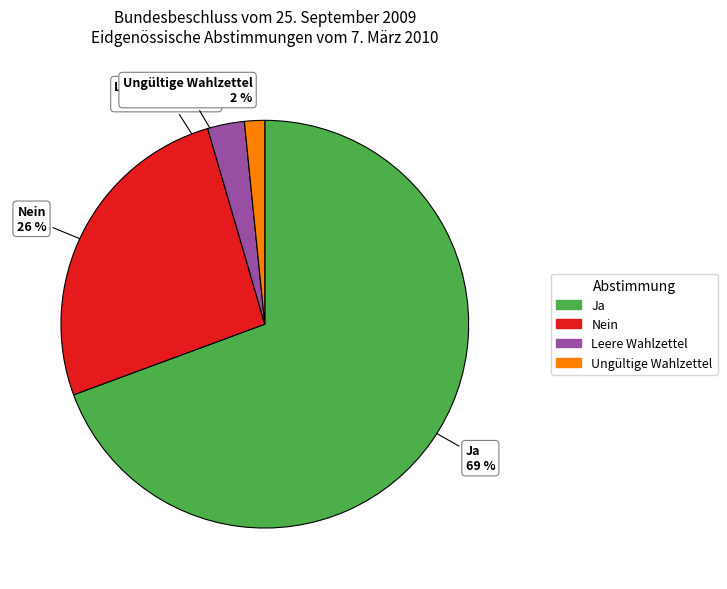

Which slice is the largest?

Ja